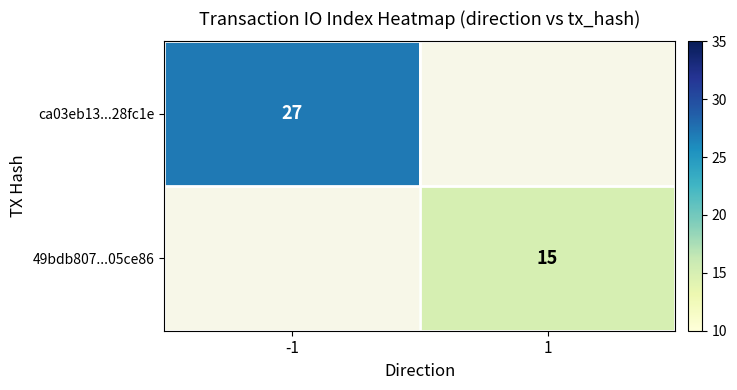

True or false: 49bdb807...05ce86 has a value of 27 at 1.

False